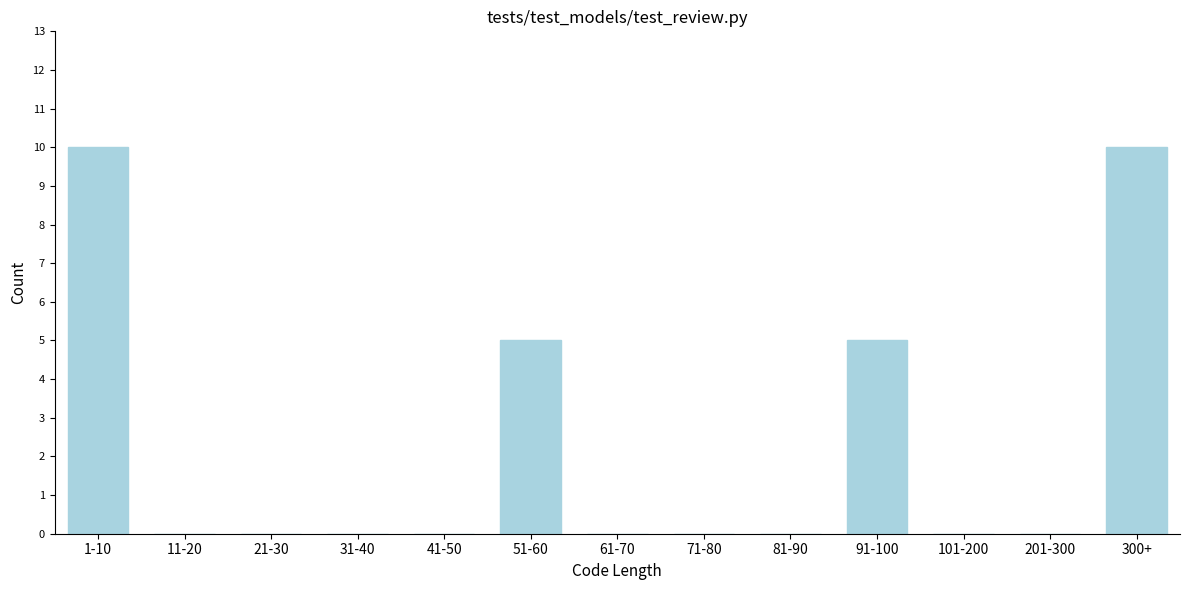

Reading right to left, transcribe all the data shown in this chart.

300+=10	201-300=0	101-200=0	91-100=5	81-90=0	71-80=0	61-70=0	51-60=5	41-50=0	31-40=0	21-30=0	11-20=0	1-10=10